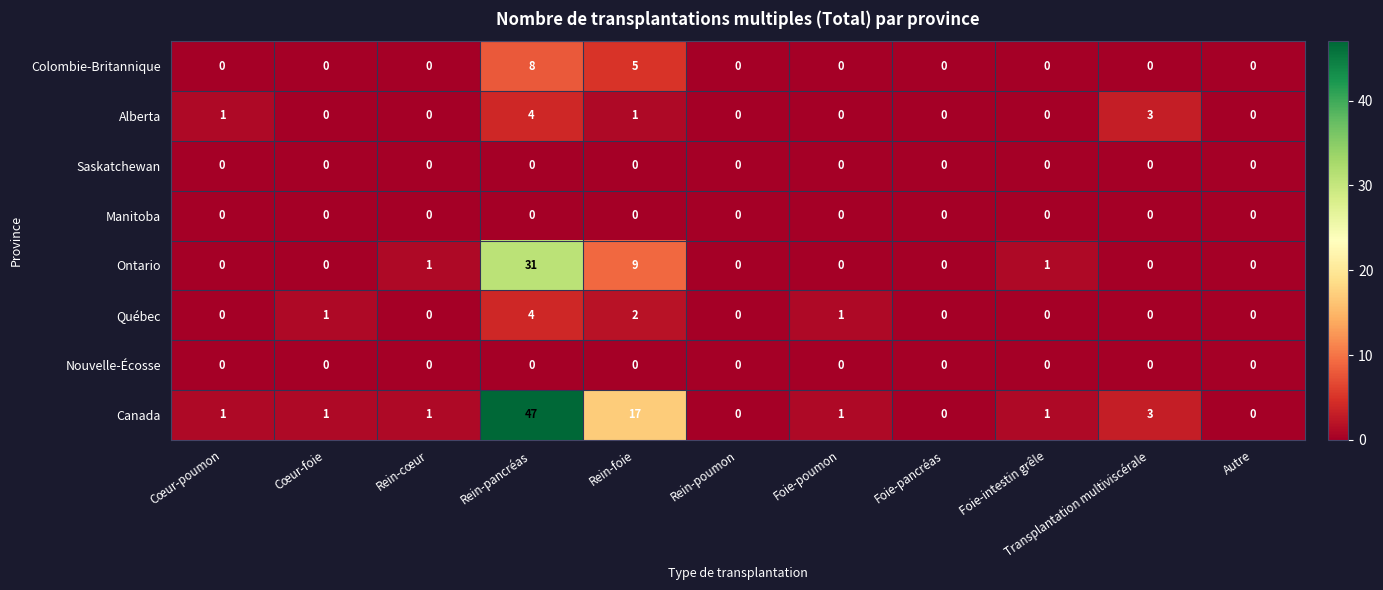

At which category is the sum across all series the highest?

Rein-pancréas